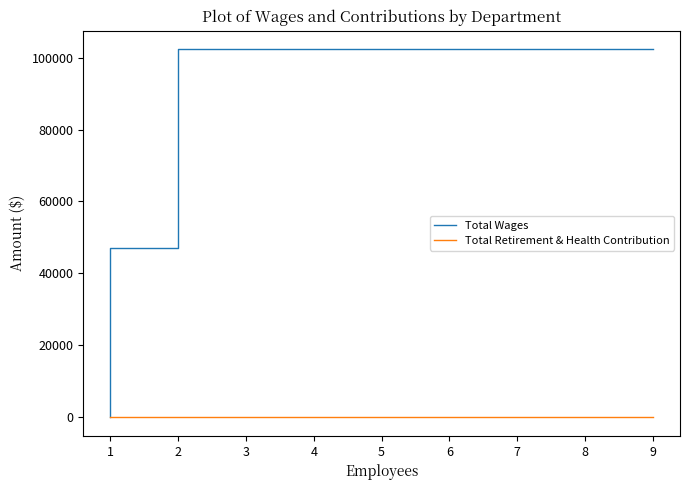

How many series are shown in this chart?

2